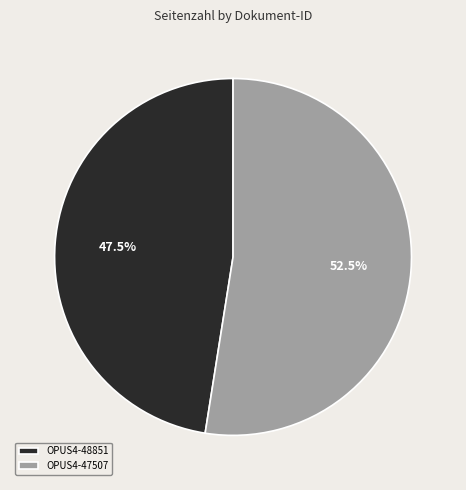

What is the ratio of the value at OPUS4-47507 to the value at OPUS4-48851?

1.1